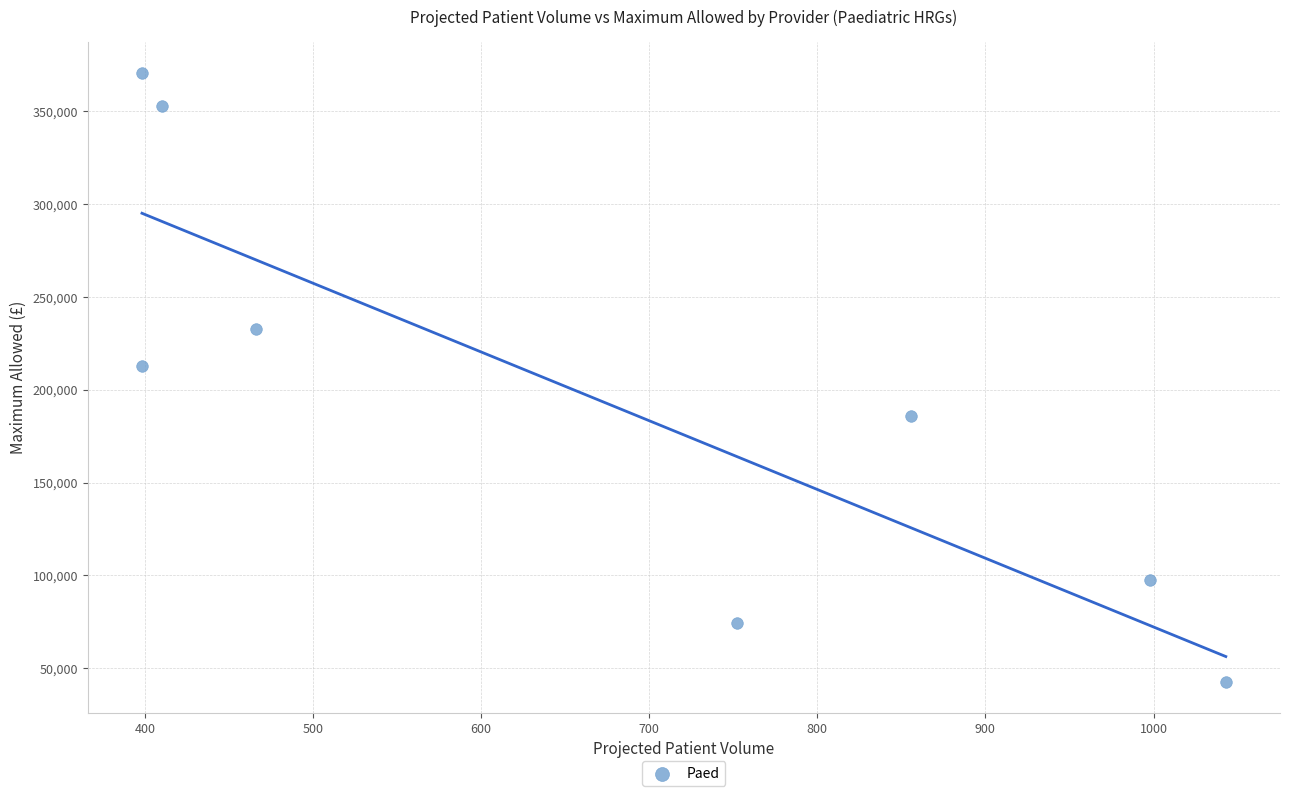

What is the range of X values (max minus min)?

644.7